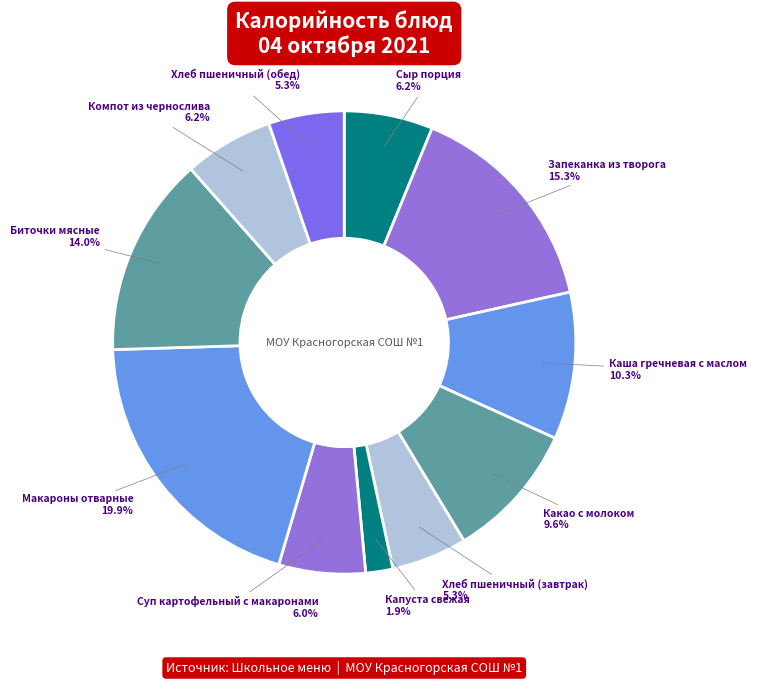

Which slice is the smallest?

Капуста свежая